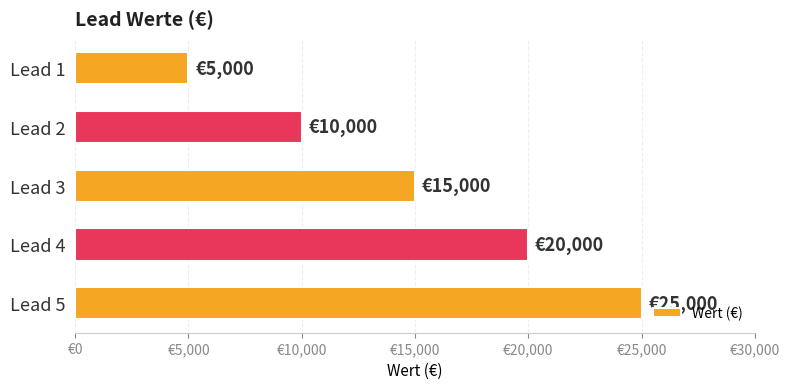

What is the sum of all values?

75000